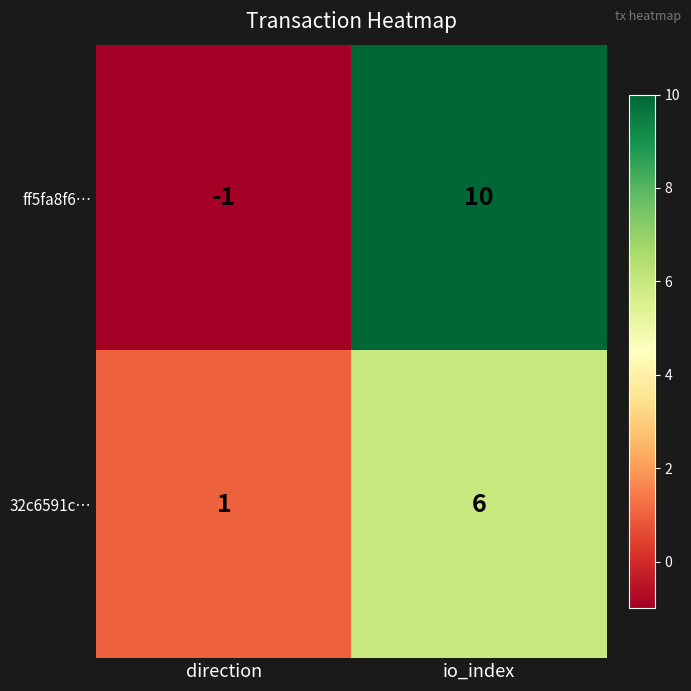

Which label corresponds to the smallest value in the chart?

direction